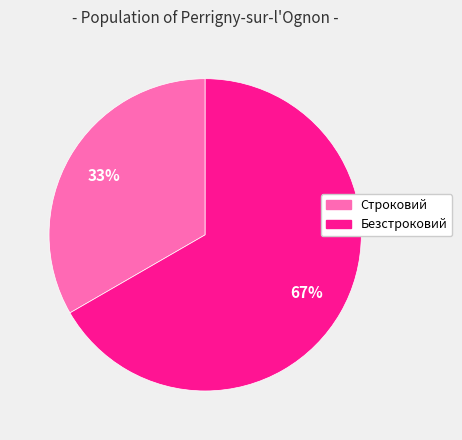

Rank the categories by value from highest to lowest.

Безстроковий, Строковий